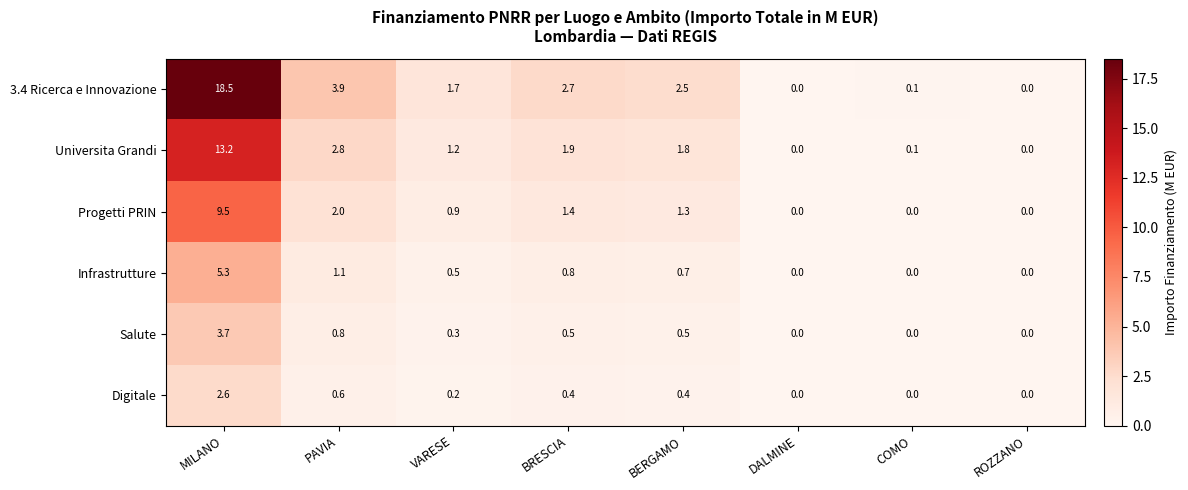

Which series has the widest spread of values?

3.4 Ricerca e Innovazione